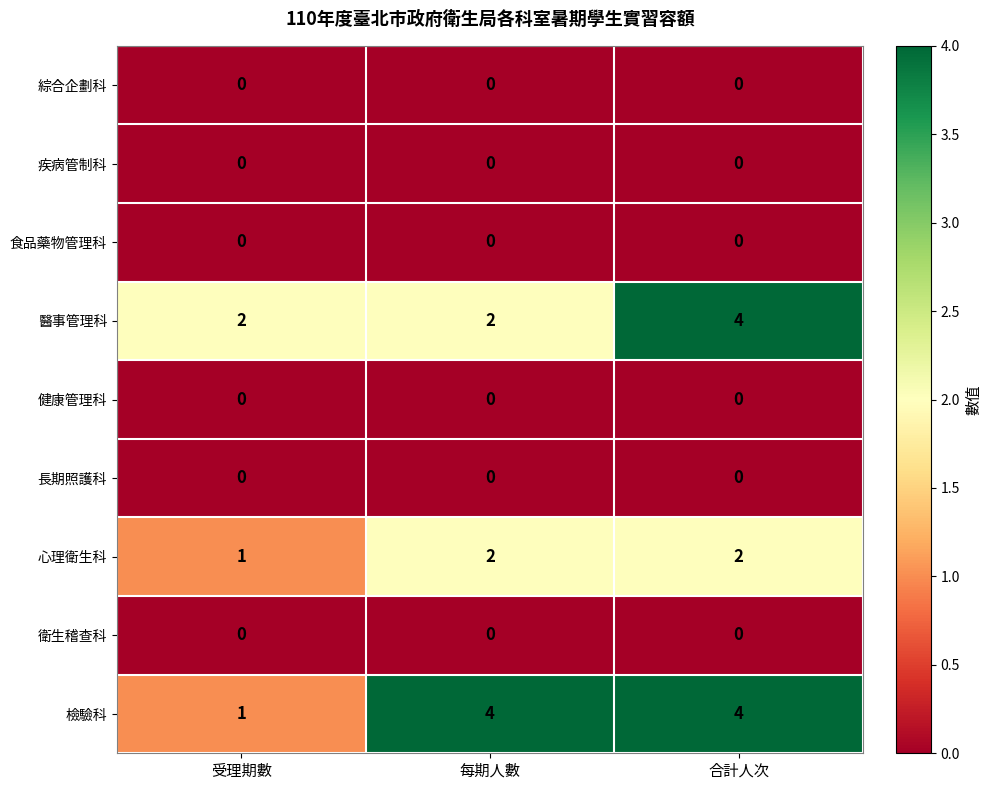

Is it true that 健康管理科 equals 0 at 受理期數?

True